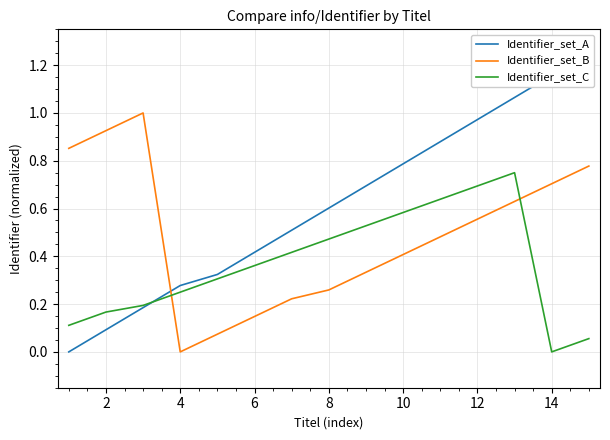

How many times do Identifier_set_B and Identifier_set_C cross each other?

2